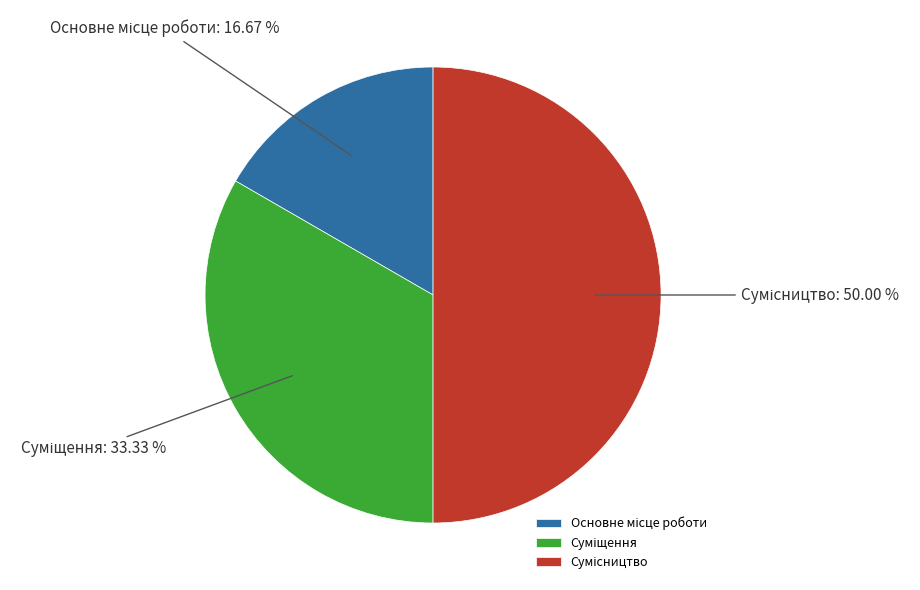

To the nearest percent, what percentage of the pie is Суміщення?

33%